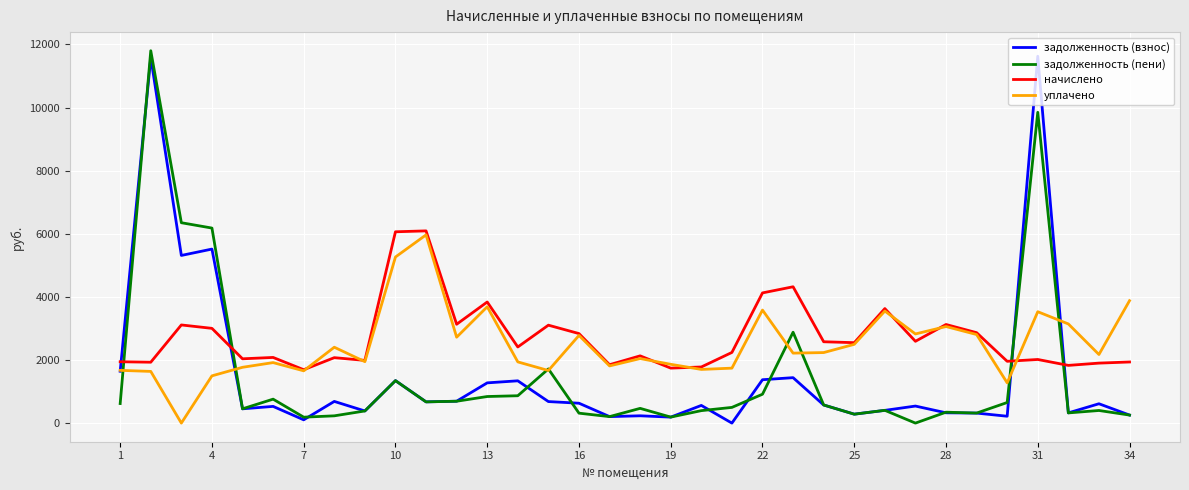

How many intersections are there between задолженность (пени) and начислено?

4